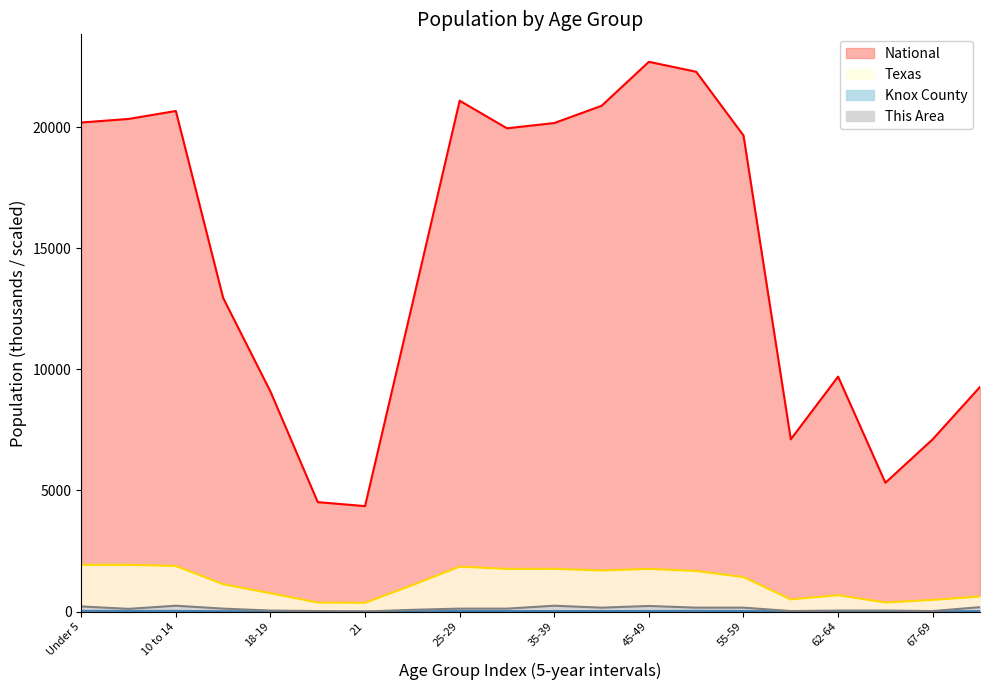

What are all the series names shown in the legend?

This Area, Knox County, Texas, National